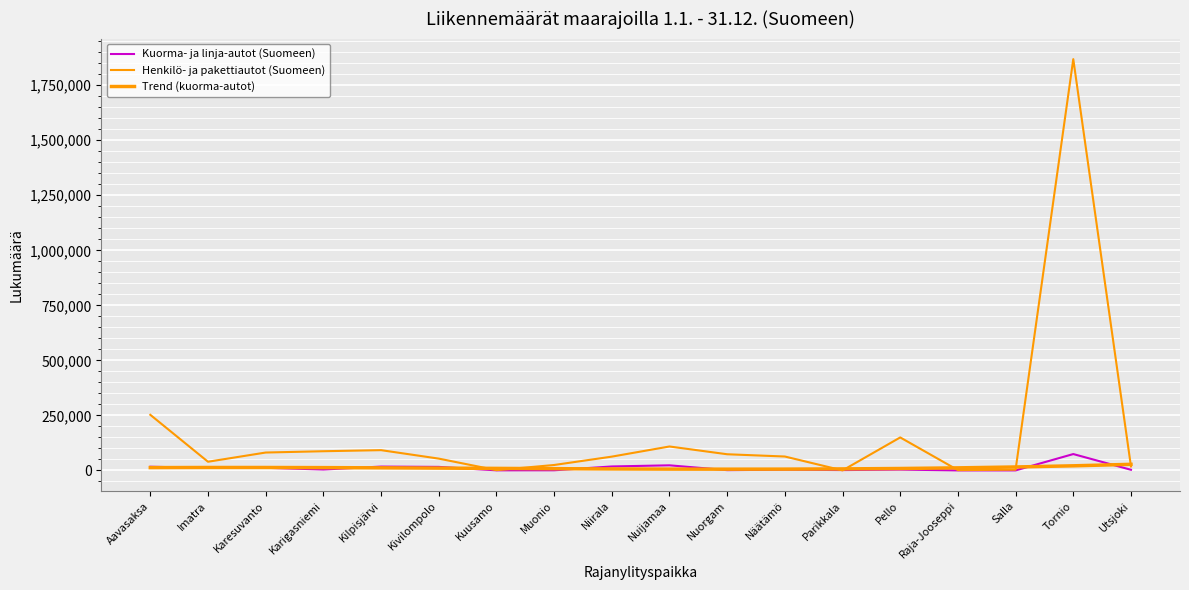

Between which two adjacent categories do Kuorma- ja linja-autot (Suomeen) and Trend (kuorma-autot) first intersect?

Aavasaksa and Imatra